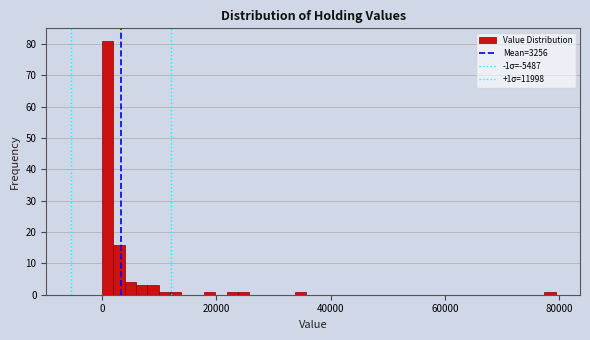

Read against the x-axis, roughly where is the centre of the tallest bar?

0